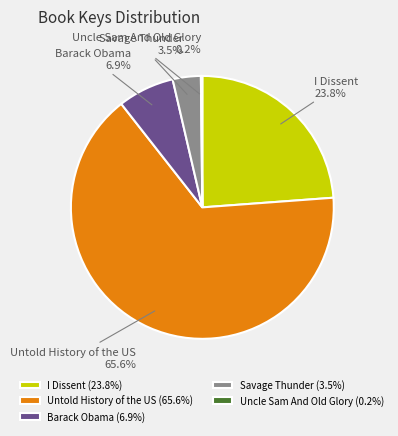

Which has a higher value, I Dissent or Barack Obama?

I Dissent